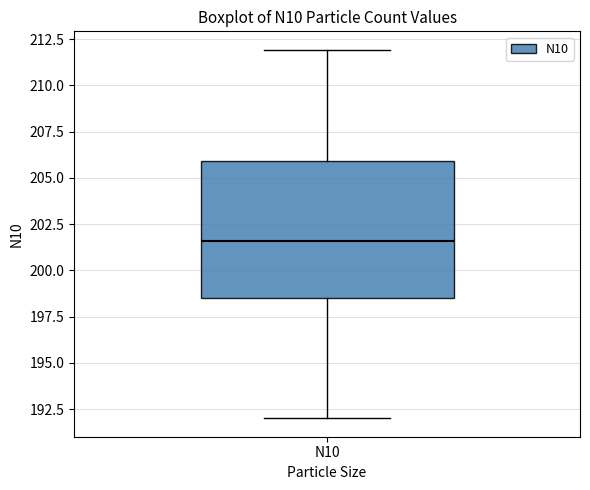

Read this box plot against the y-axis: the position of the median line, the range covered by the box, and the ends of both whiskers. The values are not printed on the chart, so give them approximately, as read against the axis.

median 201.5, box 198.5 to 206.0, whiskers 192.0 to 212.0